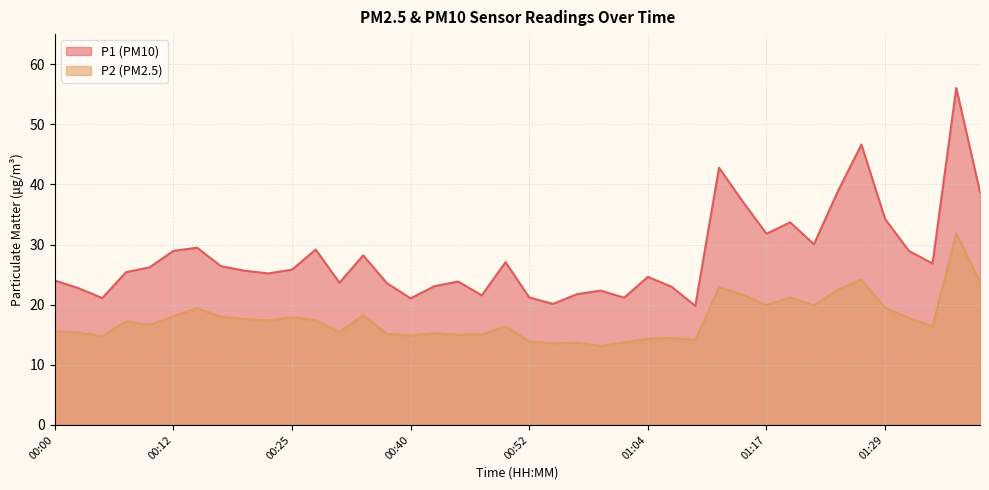

Rank the categories by P2 value from lowest to highest.

01:00, 00:55, 00:57, 01:02, 00:52, 01:09, 01:04, 01:07, 00:05, 00:40, 00:45, 00:47, 00:38, 00:42, 00:02, 00:33, 00:00, 00:50, 01:34, 00:10, 00:07, 00:23, 00:28, 00:20, 01:31, 00:25, 00:18, 00:12, 00:35, 00:15, 01:29, 01:21, 01:17, 01:19, 01:14, 01:24, 01:12, 01:39, 01:26, 01:36